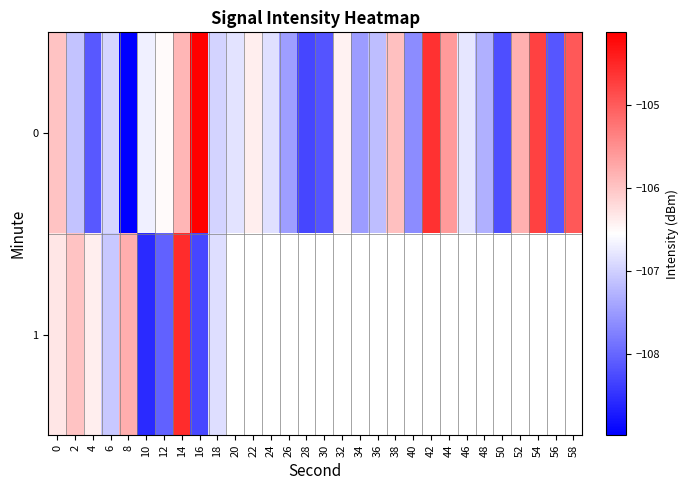

At how many categories does at least one series exceed -107?

21